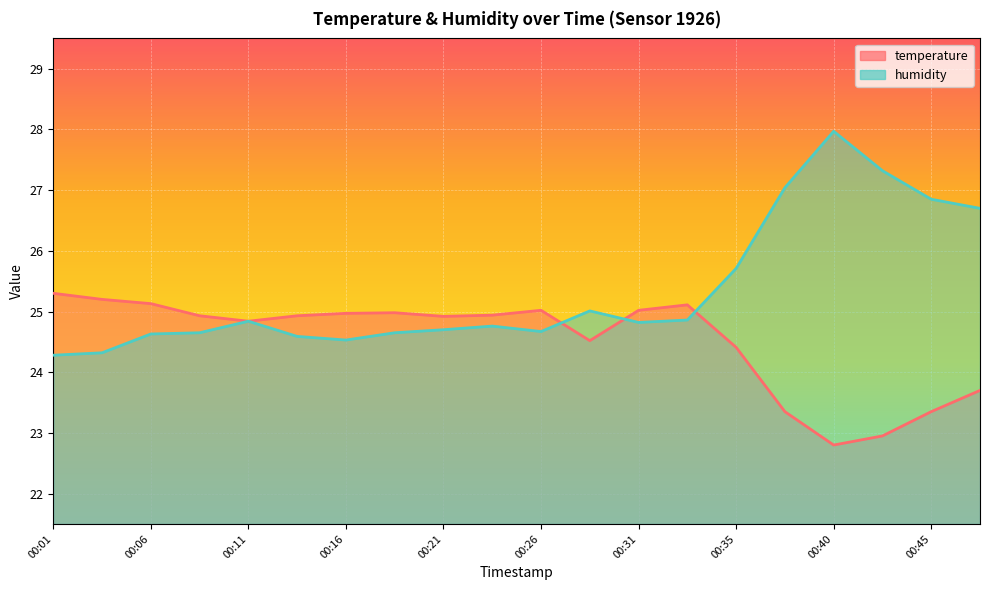

At 00:04, list the series in order from smallest to largest.

humidity, temperature